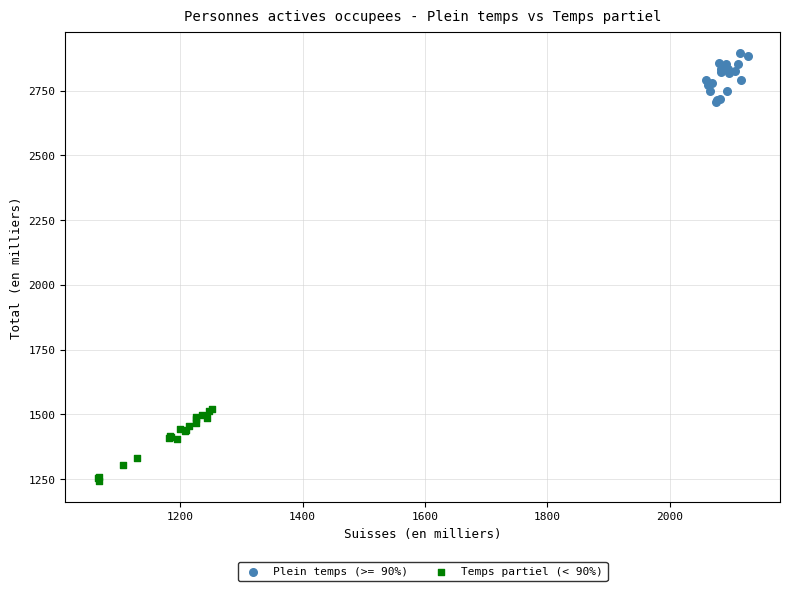

Which series has the largest Y range (max minus min)?

Temps partiel (< 90%)